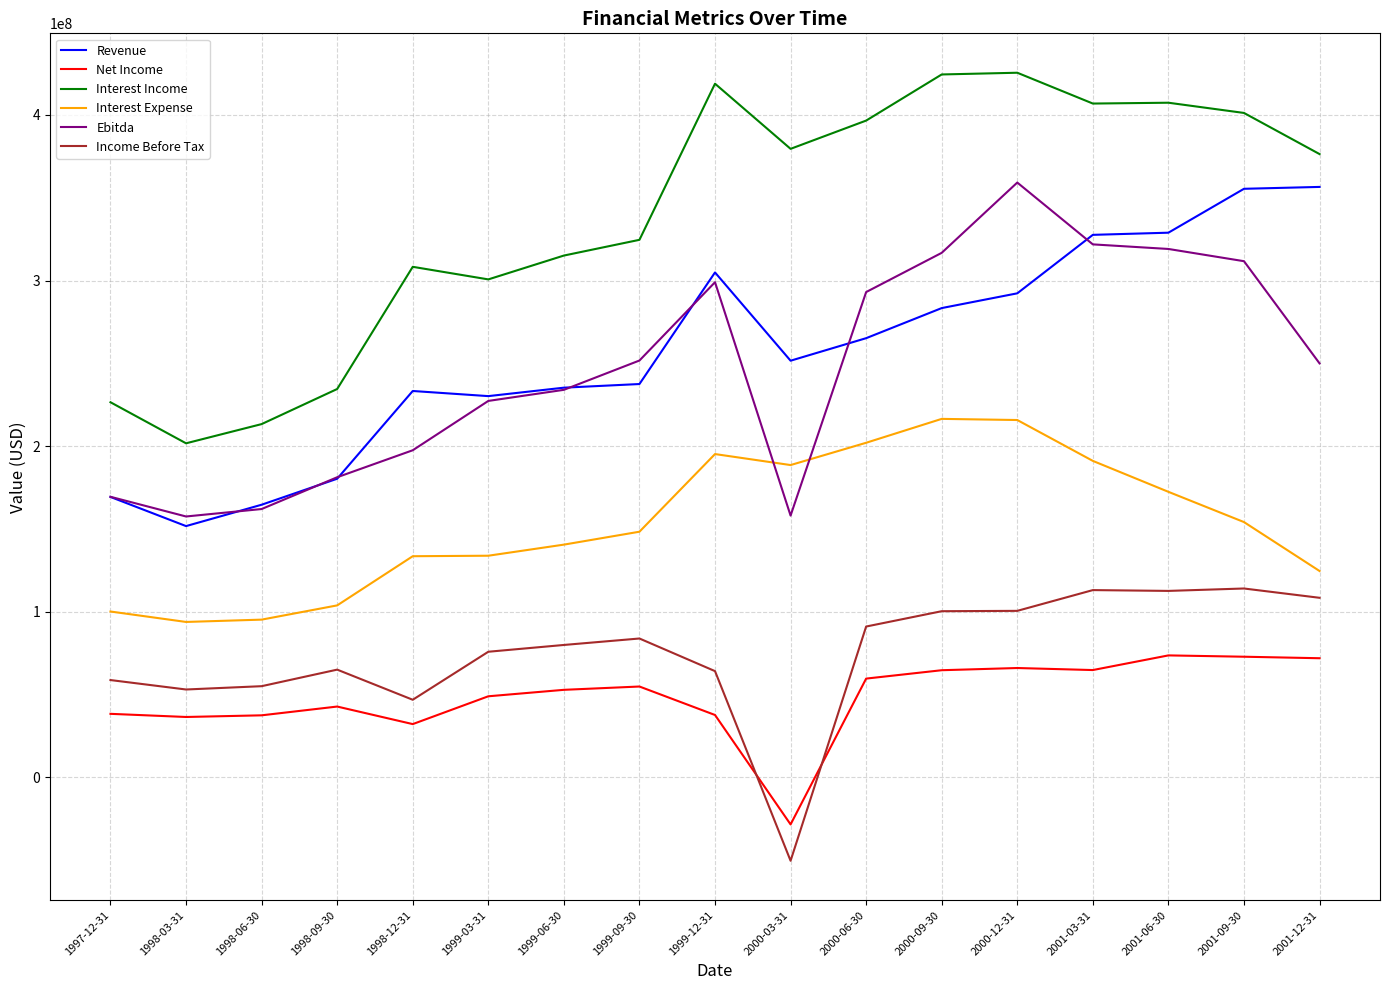

Which label corresponds to the smallest value in the chart?

2000-03-31